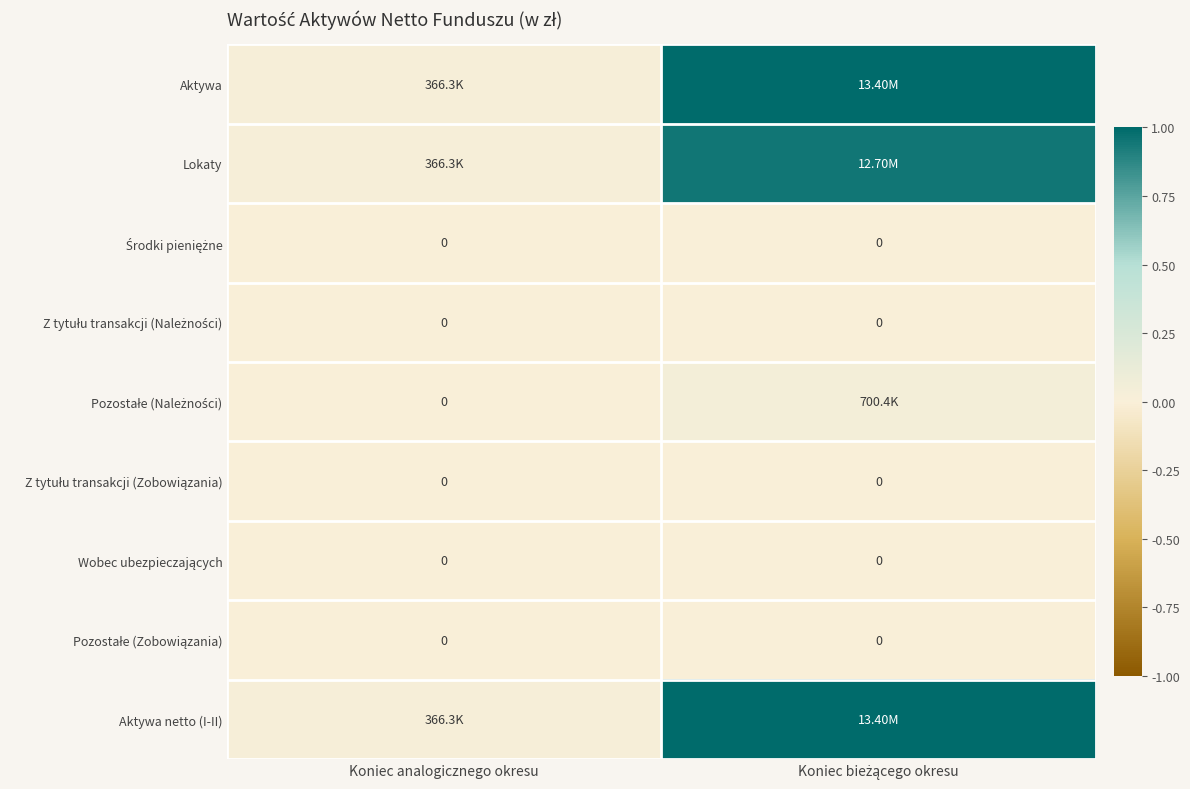

Which series has the widest spread of values?

Aktywa